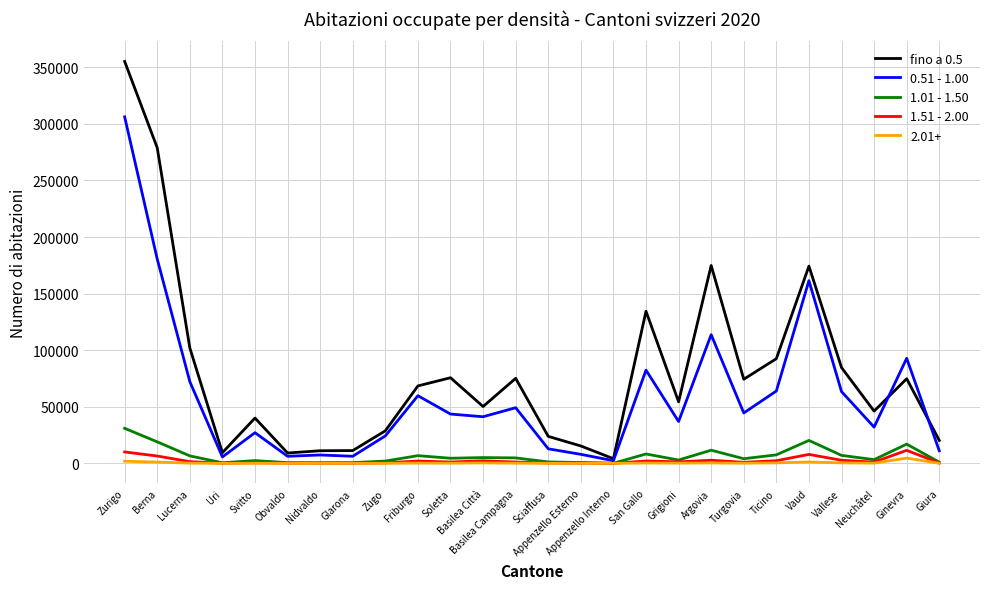

Which label corresponds to the largest value in the chart?

Zurigo